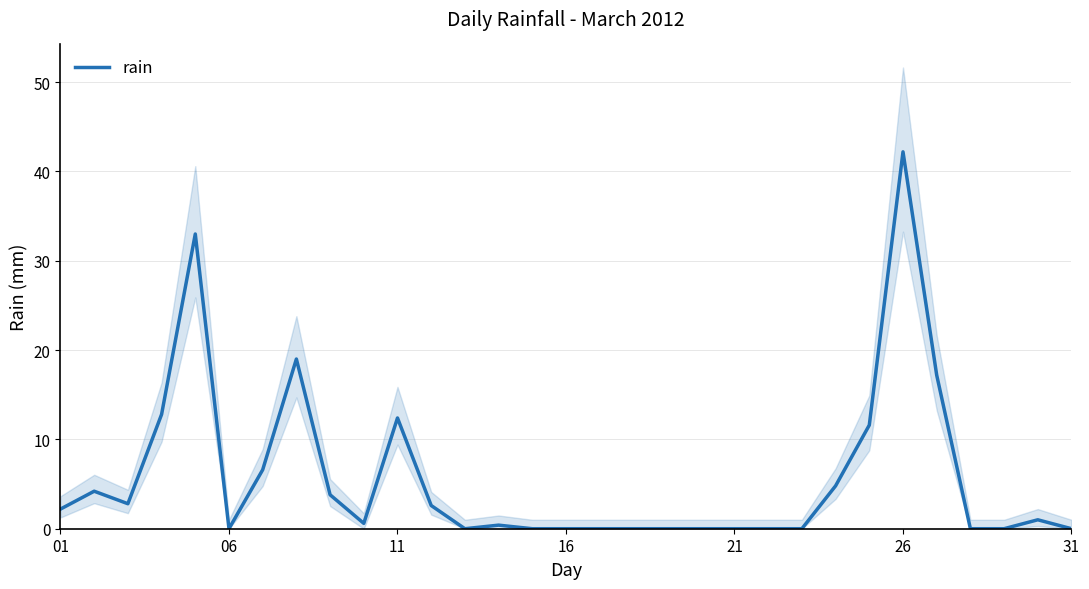

The rain series shows 56.5 at 26. True or false?

False